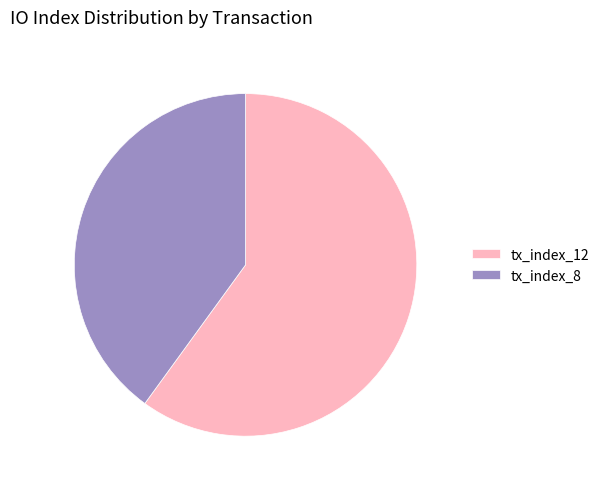

Combined, do tx_index_8 and tx_index_12 account for over 50%?

Yes